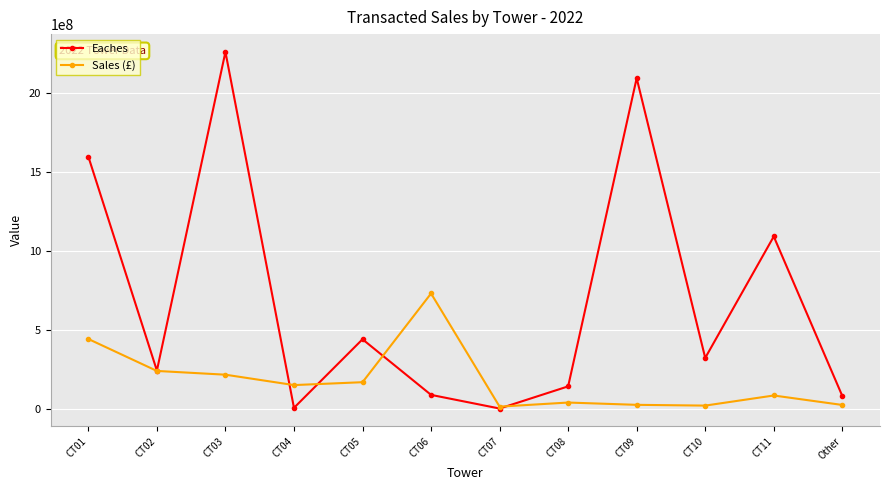

After their last crossing, which series has the higher values: Eaches or Sales (£)?

Eaches